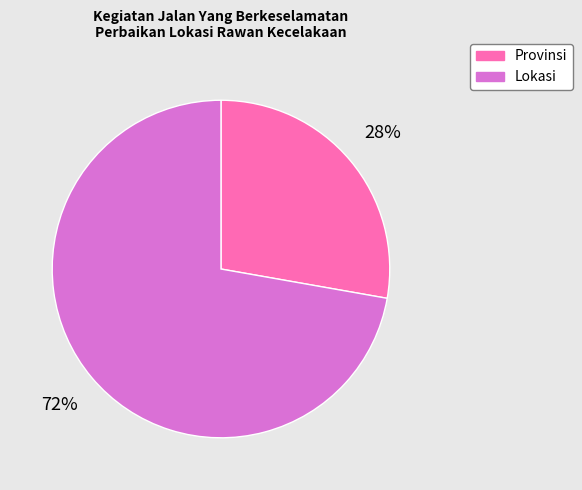

To the nearest percent, what is the average slice percentage?

50%